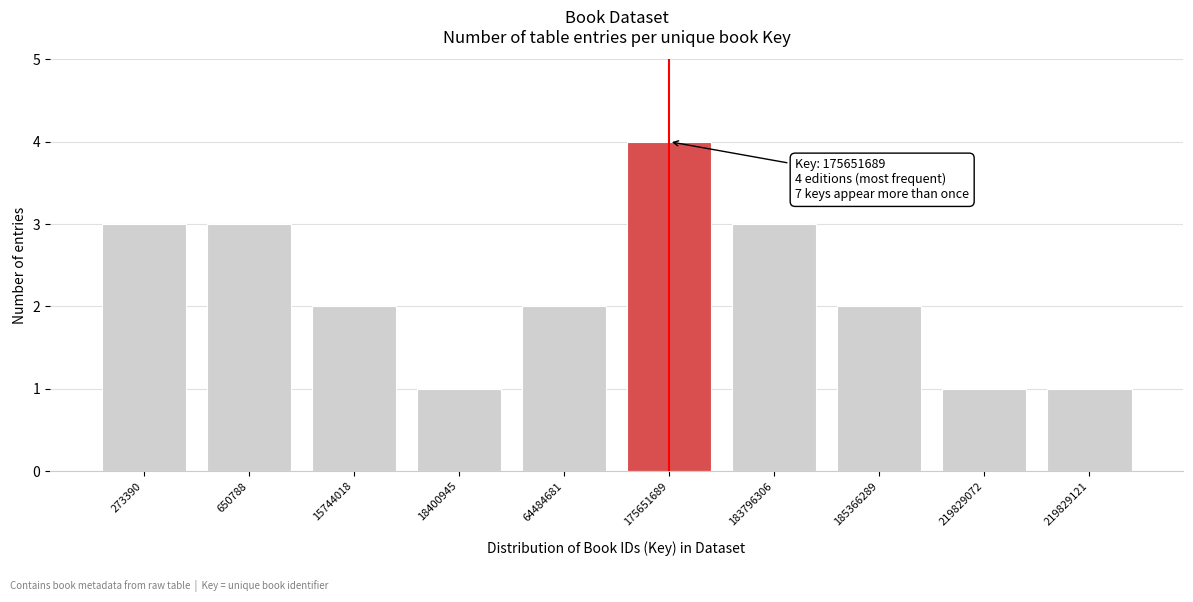

Reading right to left, transcribe all the data shown in this chart.

1	1	2	3	4	2	1	2	3	3